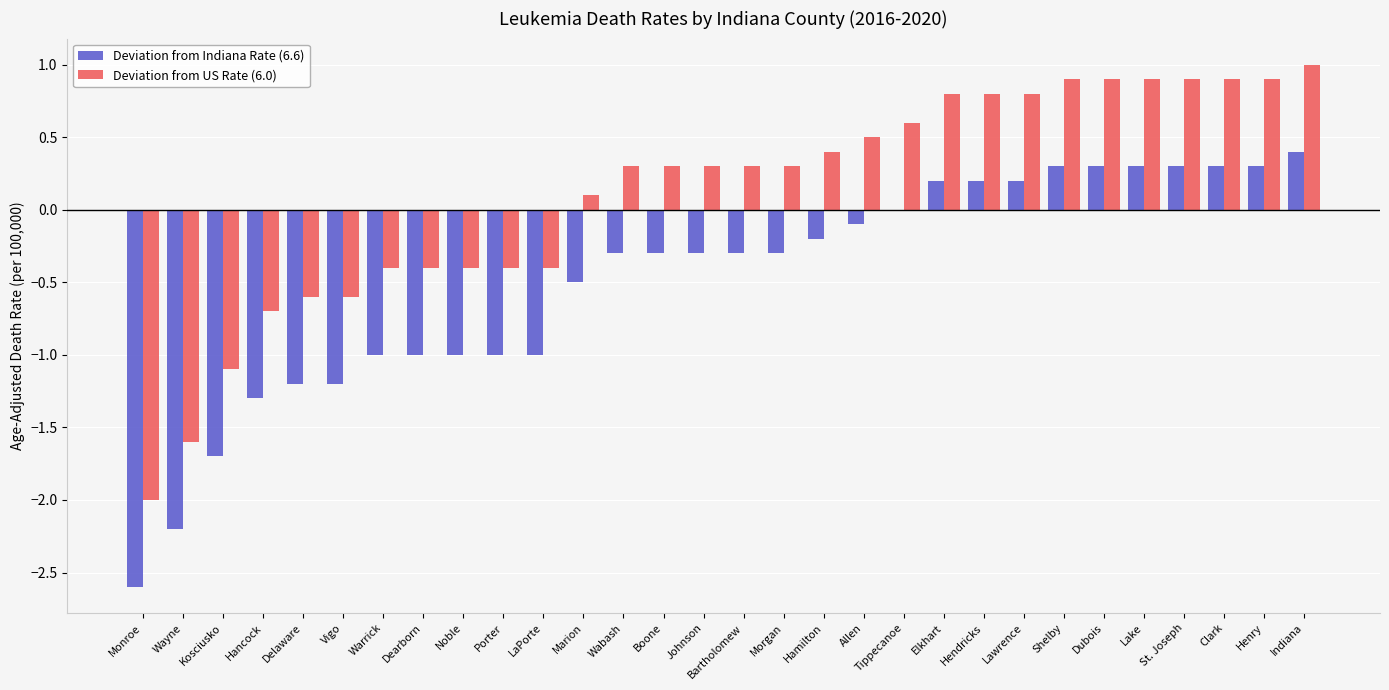

What is the maximum value shown in the chart?

1.0